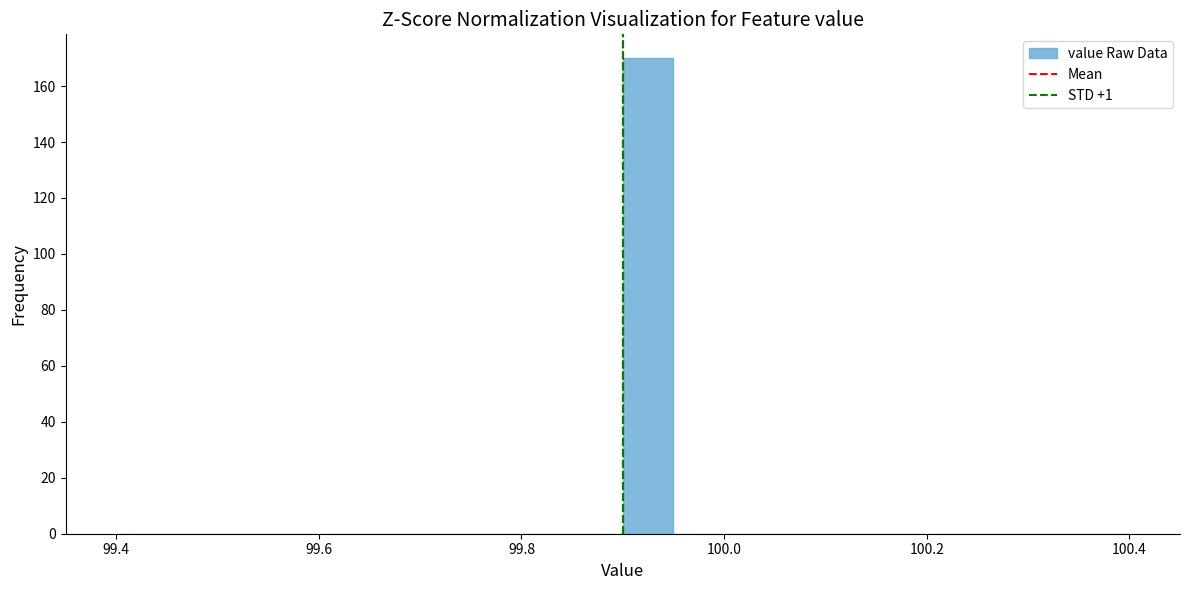

Around what value on the x-axis is the tallest bar? Give the approximate position of its centre, as read against the axis.

99.92